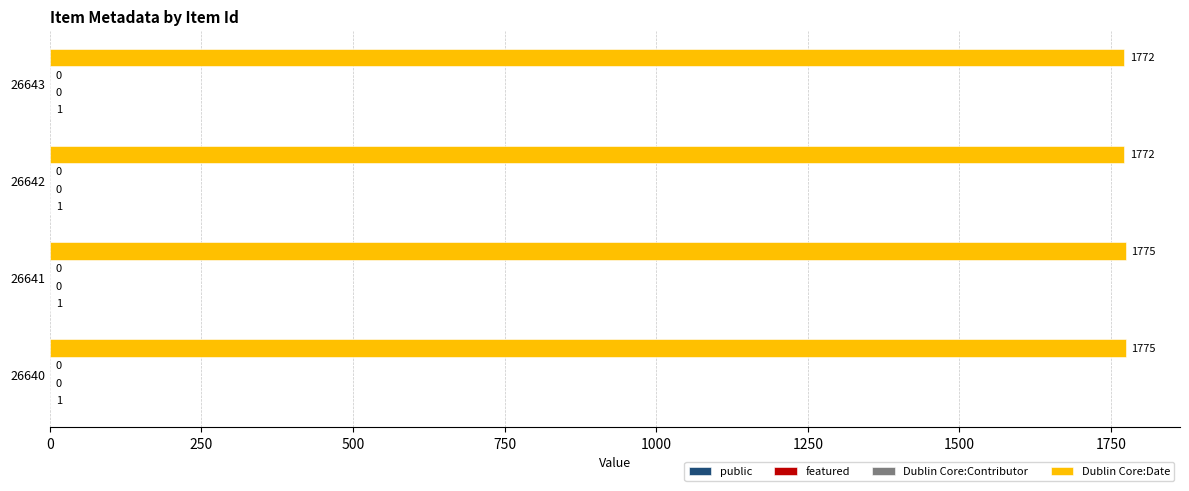

Which series has the largest total across all categories?

Dublin Core:Date